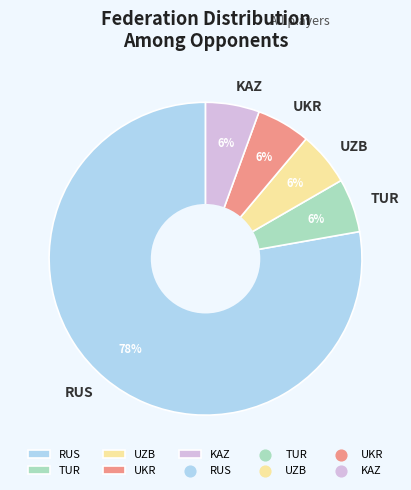

How many slices are in this pie chart?

5